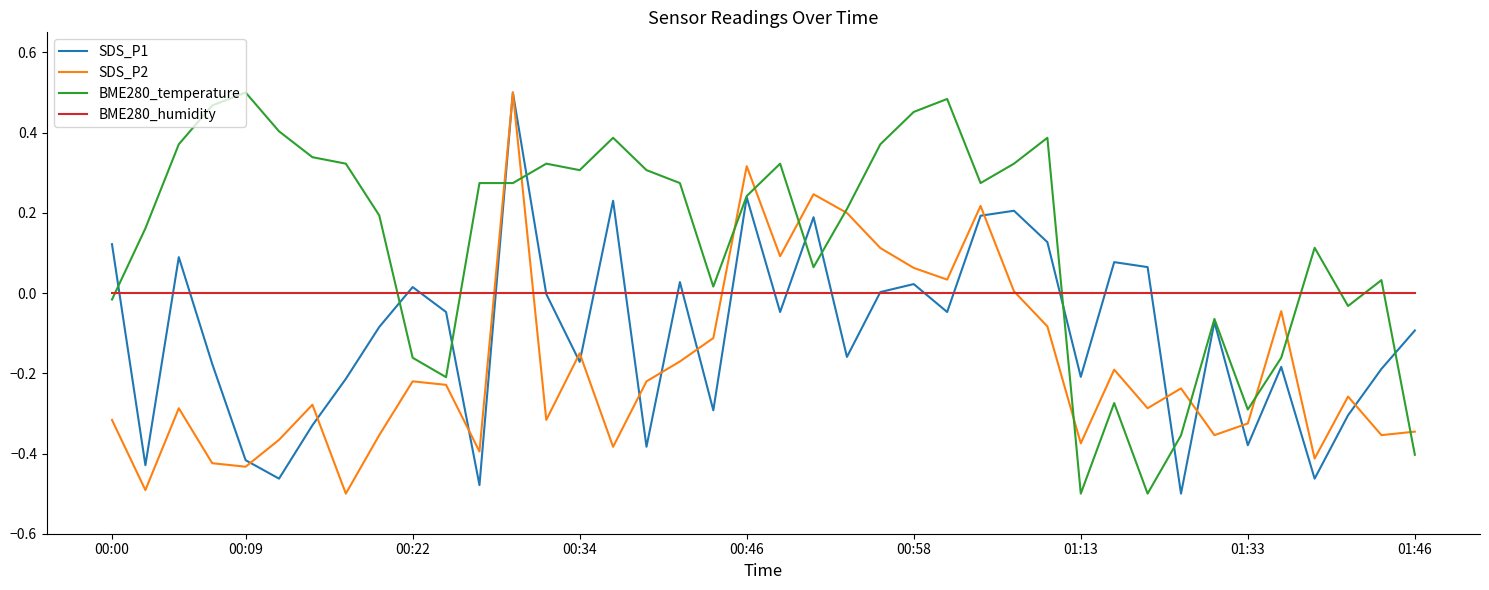

Which series has the largest total across all categories?

BME280_temperature